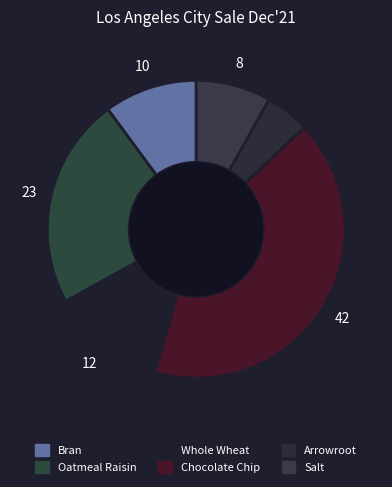

To the nearest percent, what percentage of the pie is Bran?

10%